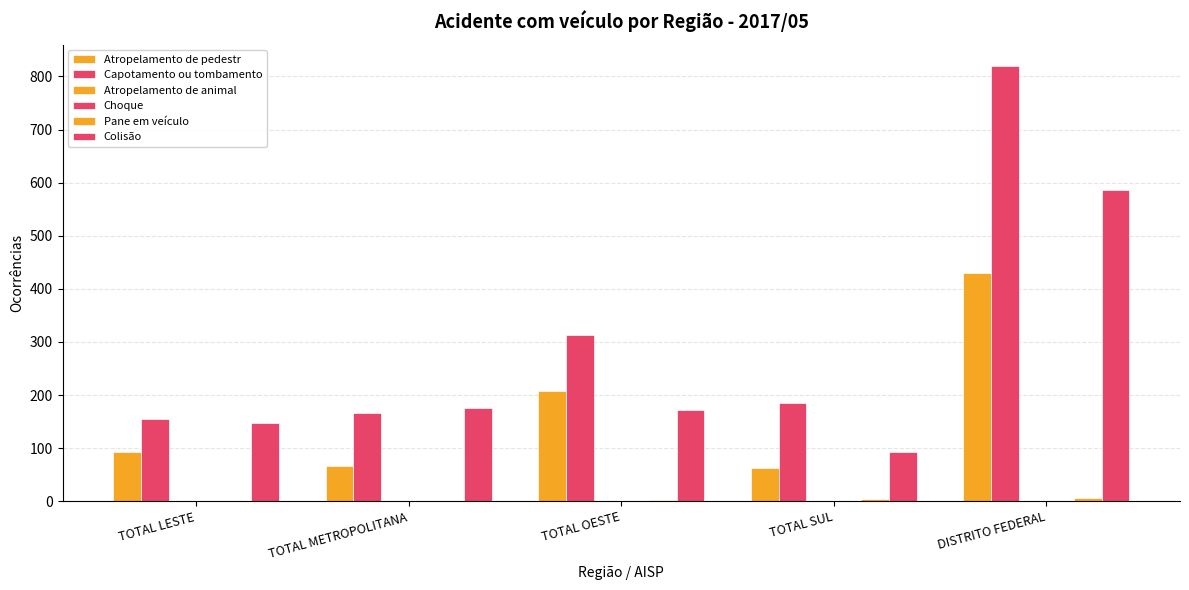

At which category is the sum across all series the highest?

DISTRITO FEDERAL